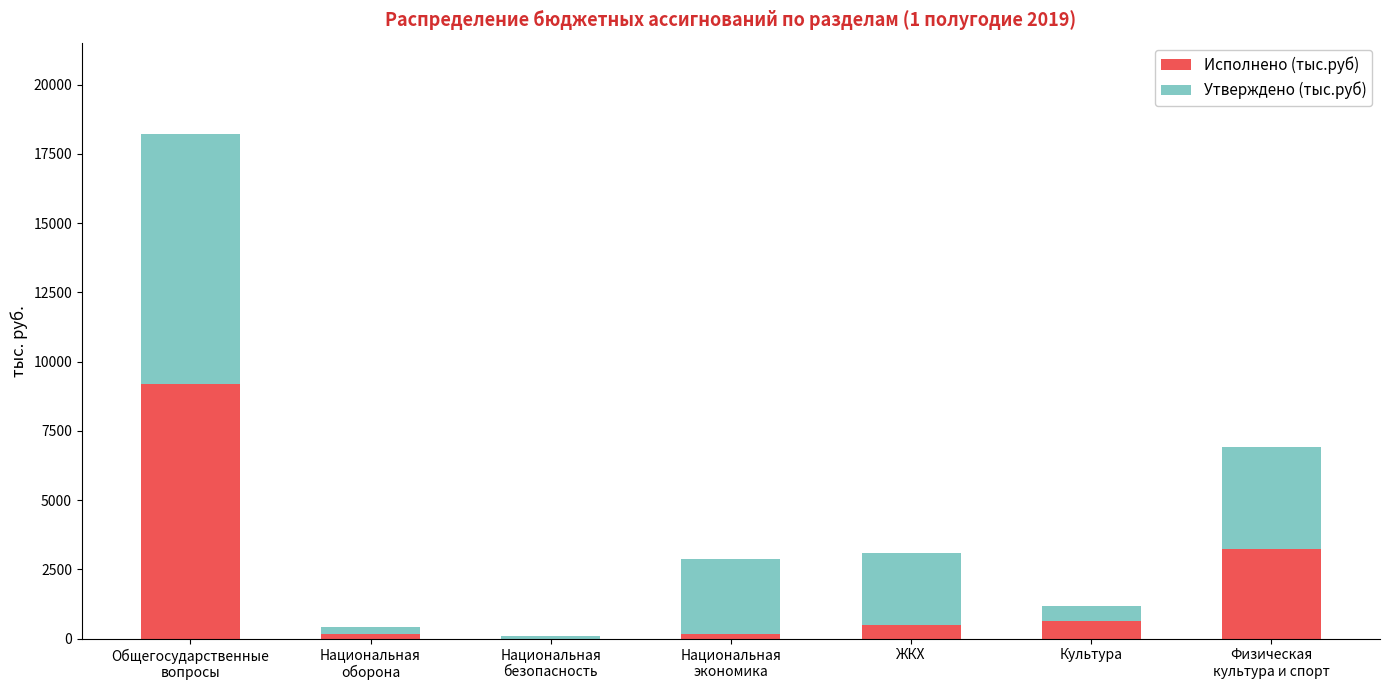

At which category is the sum across all series the highest?

Общегосударственные
вопросы